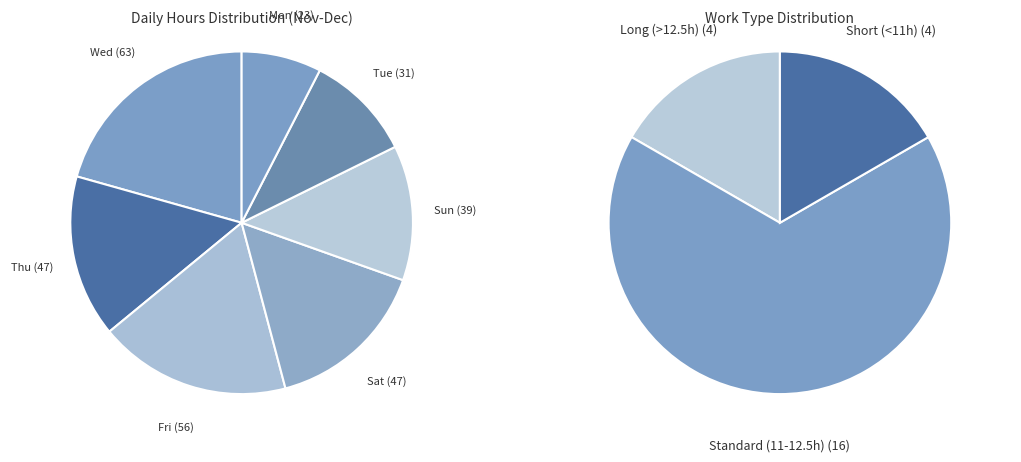

Does 6 Thu represent more than half of the total?

No